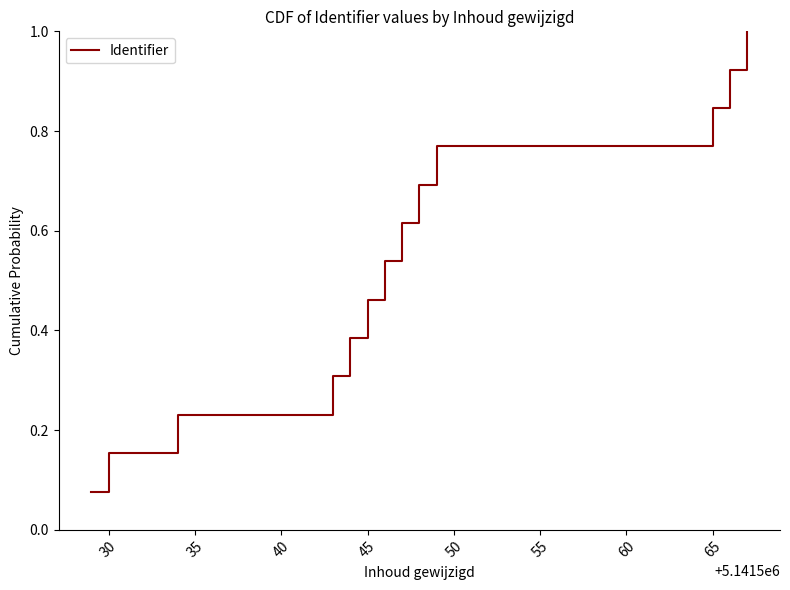

True or false: there are more than 1 points higher than both neighbors.

False